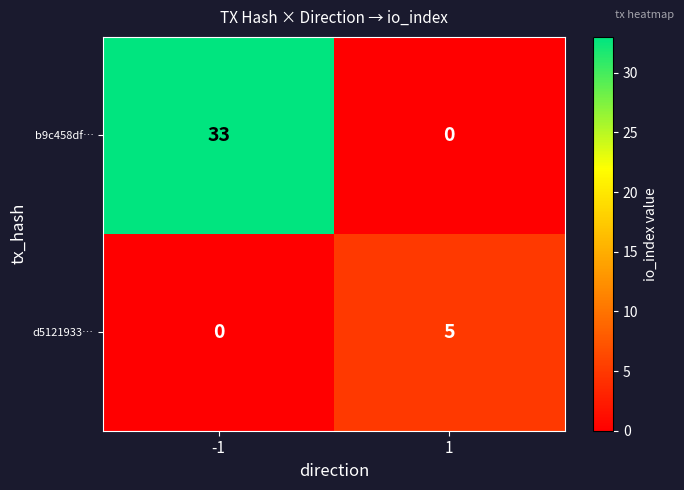

The value of b9c458df… at 1 is 13. True or false?

False